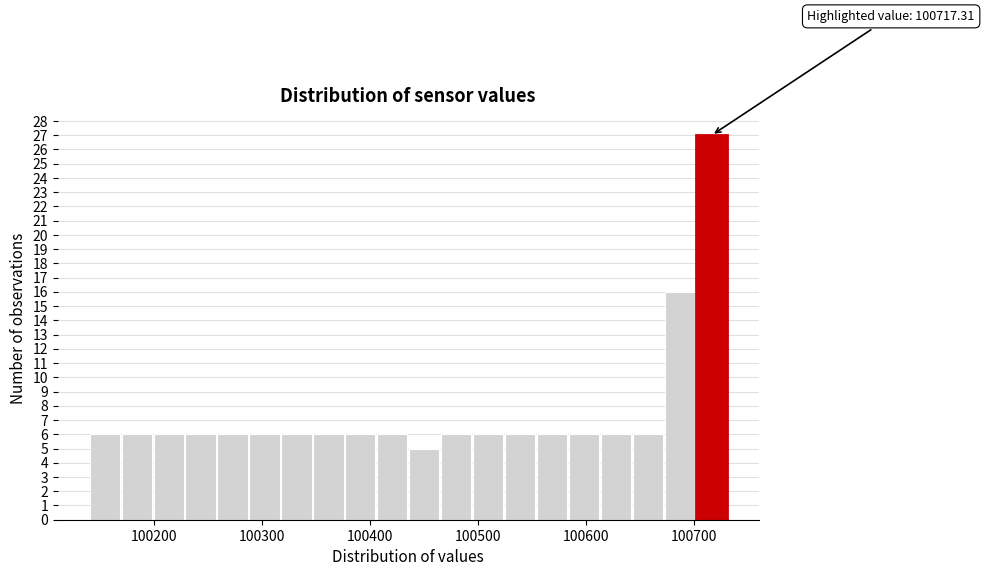

Read against the x-axis, roughly where is the centre of the tallest bar?

100720